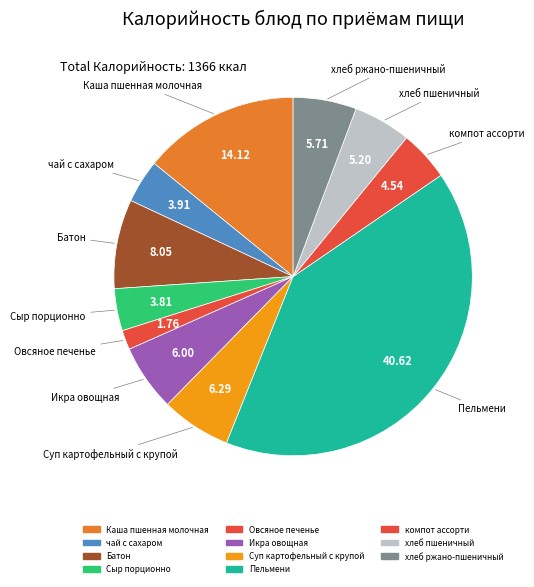

What percentage is the хлеб пшеничный slice, to the nearest percent?

5%